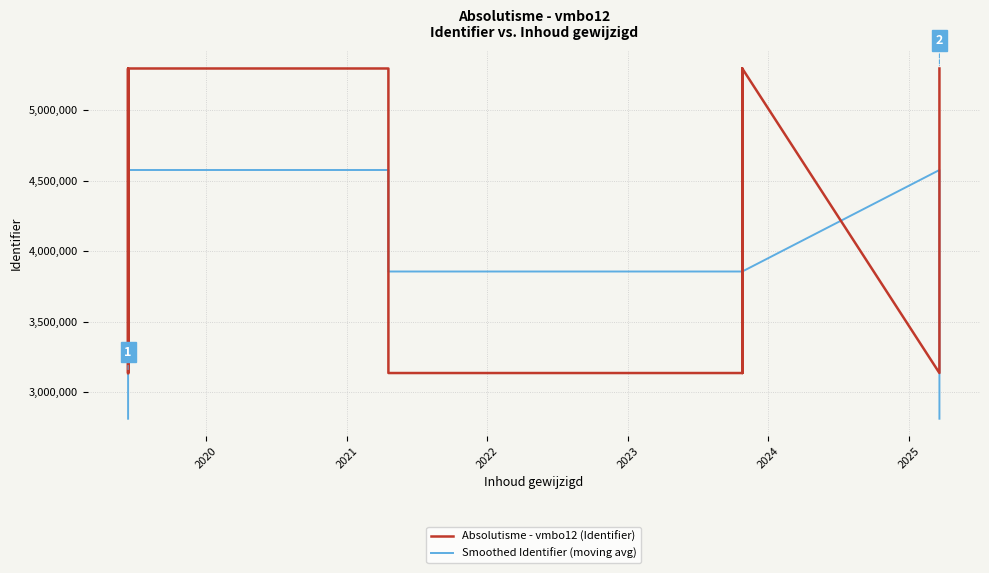

Reading left to right, transcribe all the data shown in this chart.

Absolutisme - vmbo12 (Identifier): 3134455.0	5296183.0	3134461.0	5296188.0	5296186.0	3134463.0	3134457.0	5296182.0	3134459.0	5296184.0	3134454.0	5296180.0
Smoothed Identifier (moving avg): 2810212.7	3855033.0	4575610.7	4575611.7	4575612.3	3855035.3	3855034.0	3855032.7	4575608.3	3855032.3	4575606.0	2810211.3